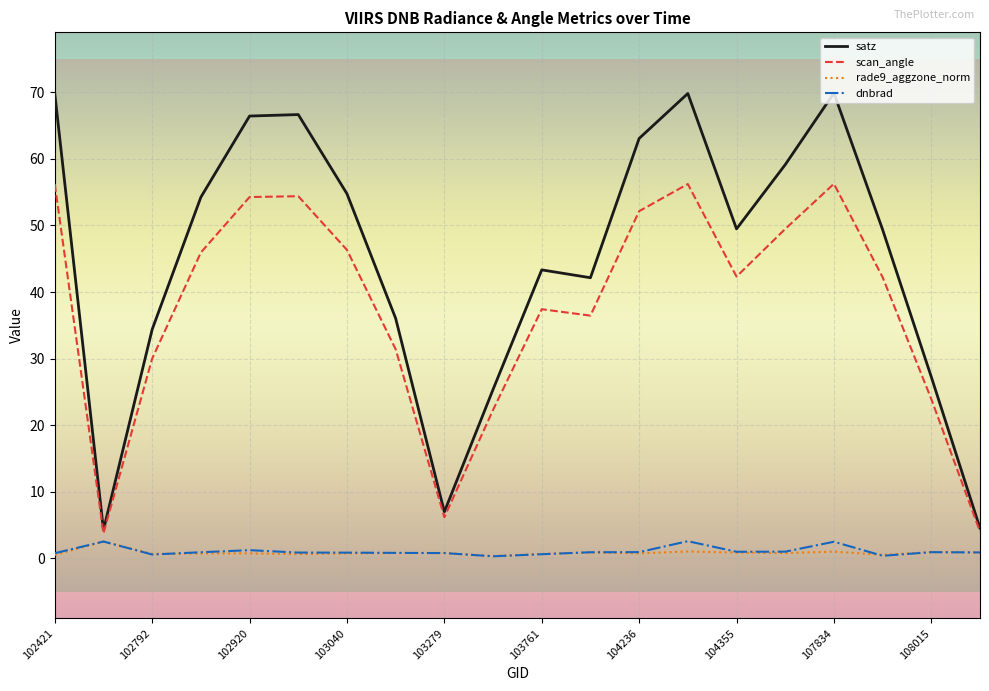

Which series has the largest total across all categories?

satz